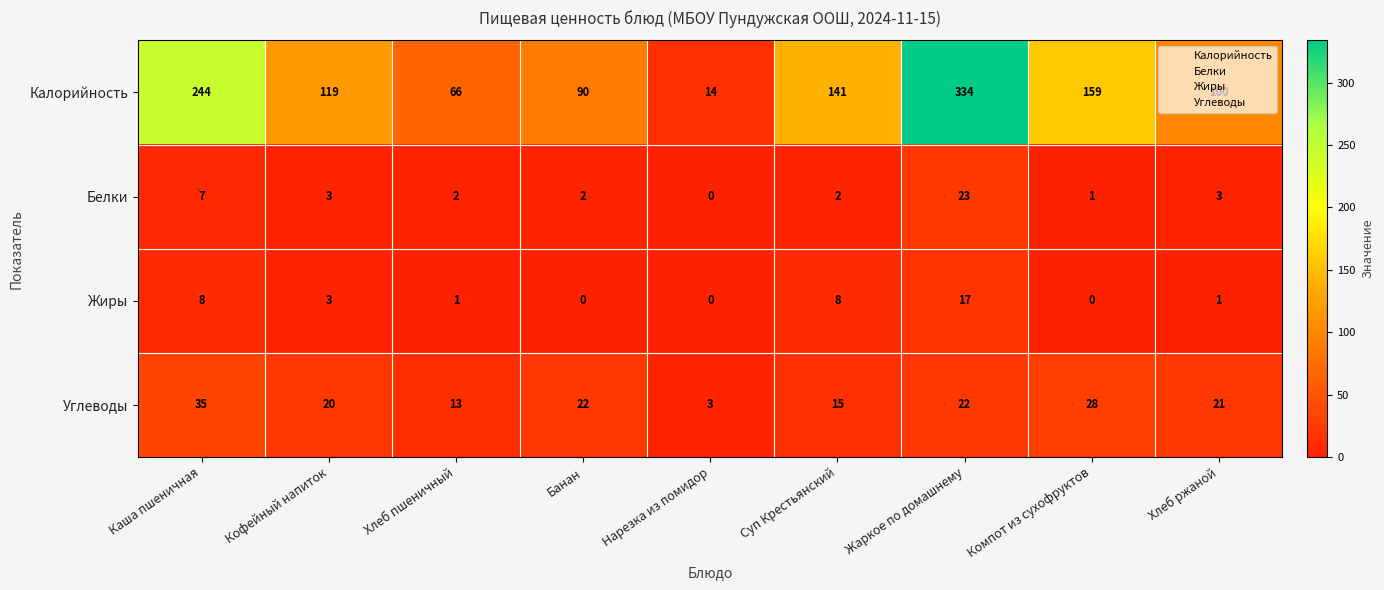

Read the Калорийность value at Жаркое по домашнему, to the nearest 10.

330